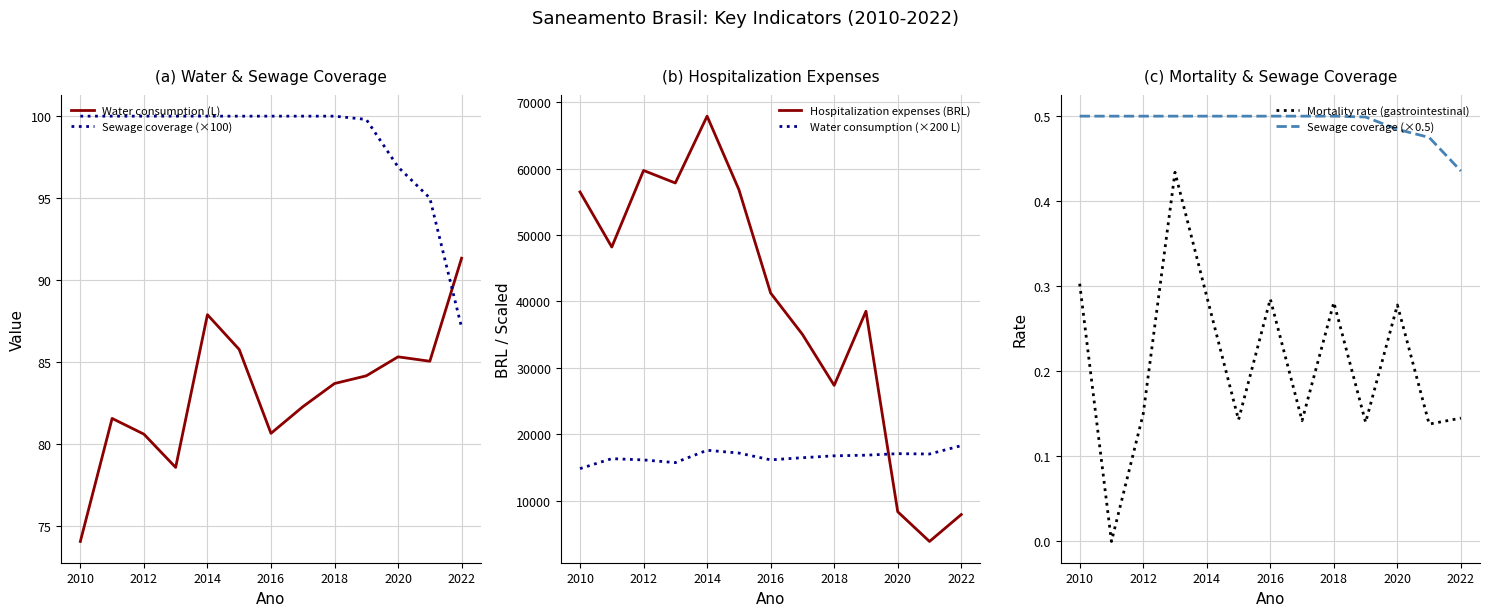

Is it true that Water consumption (L) equals 129.2 at 2010?

False